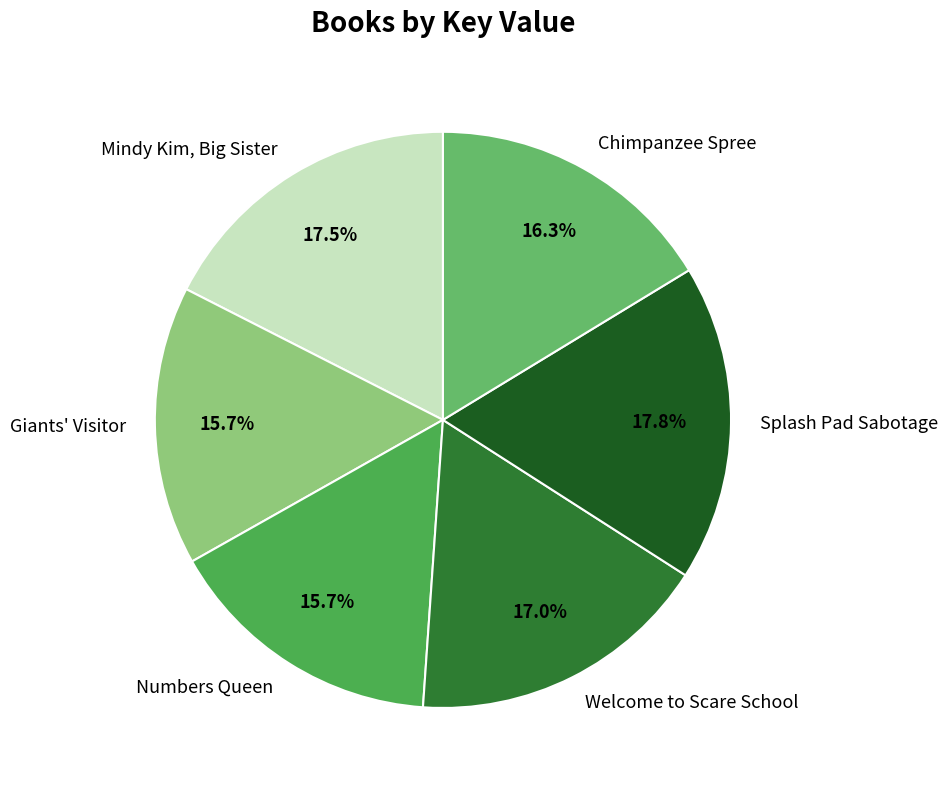

Count the number of slices in the pie.

6